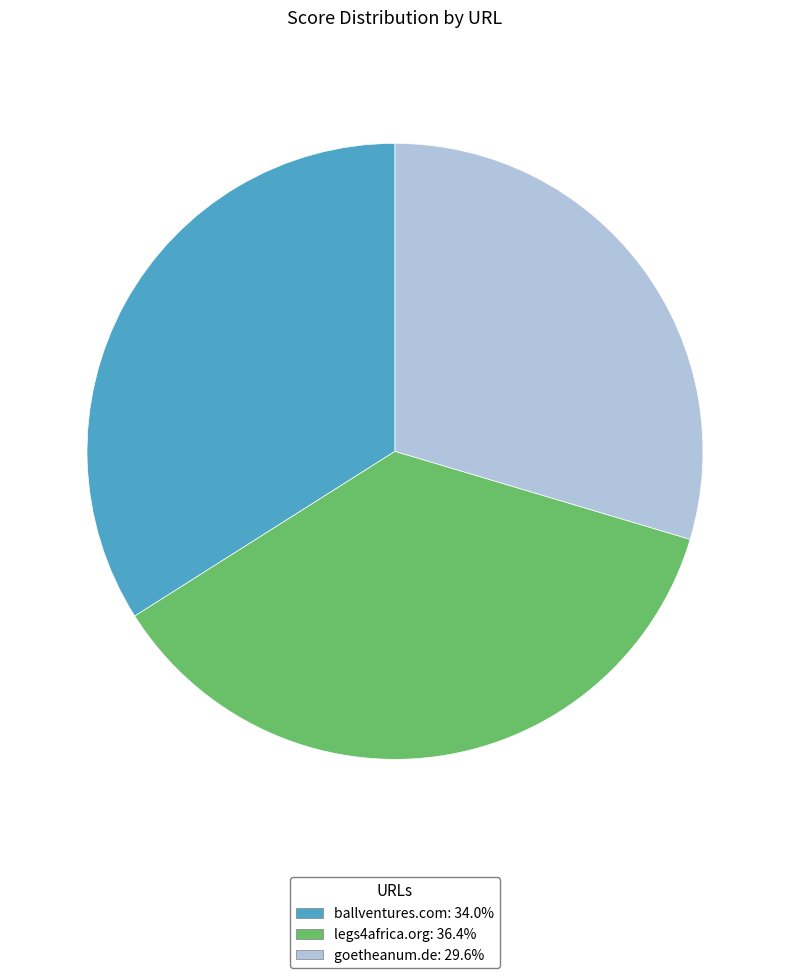

Rank the categories by value from lowest to highest.

goetheanum.de, ballventures.com, legs4africa.org